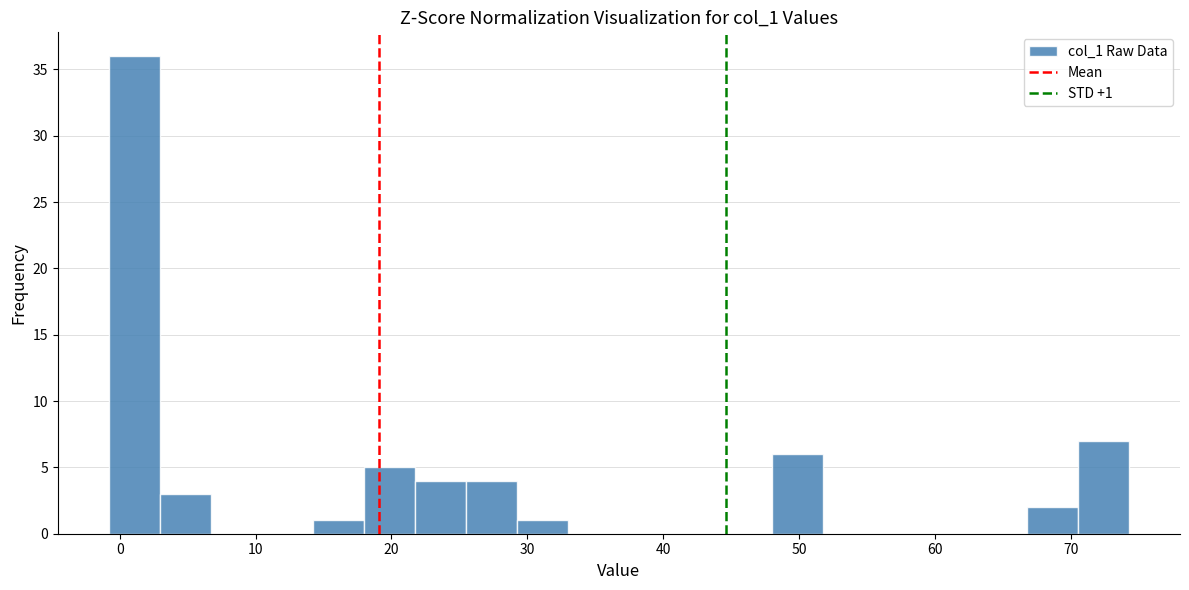

Read against the x-axis, roughly where is the centre of the tallest bar?

1